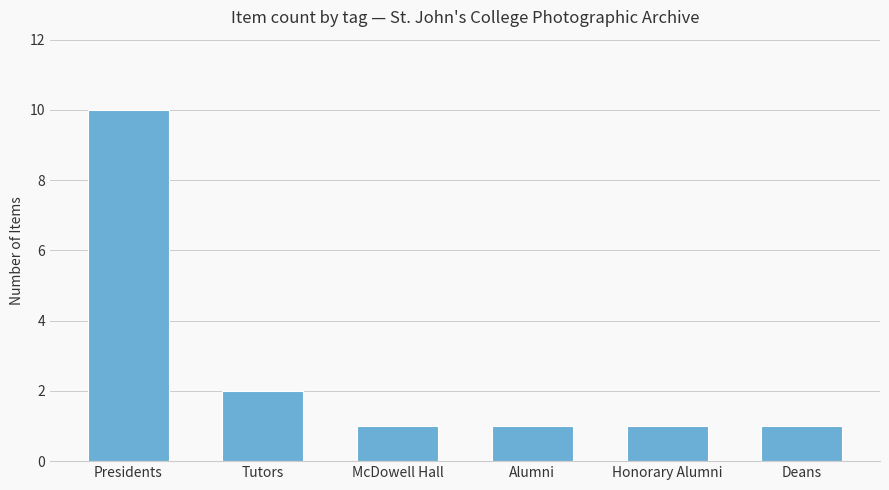

At which category does the chart reach its peak across all series?

Presidents